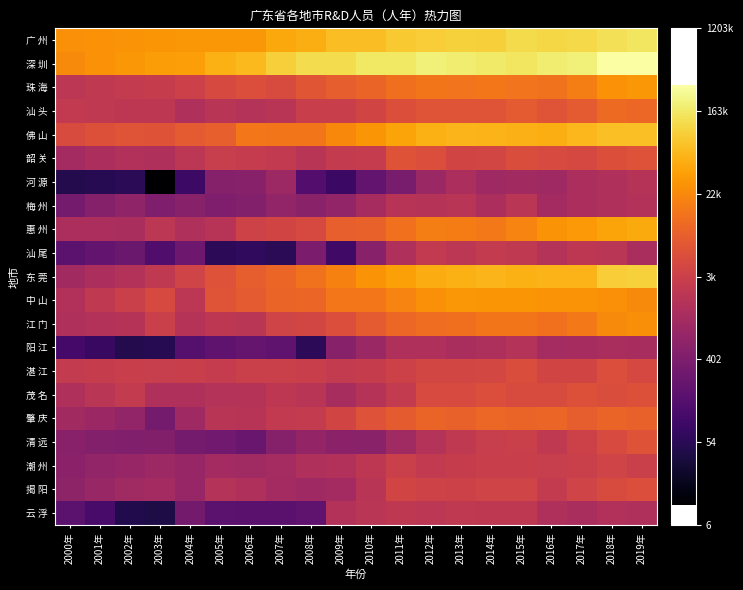

Between 2017年 and 2011年, which is larger?

2017年